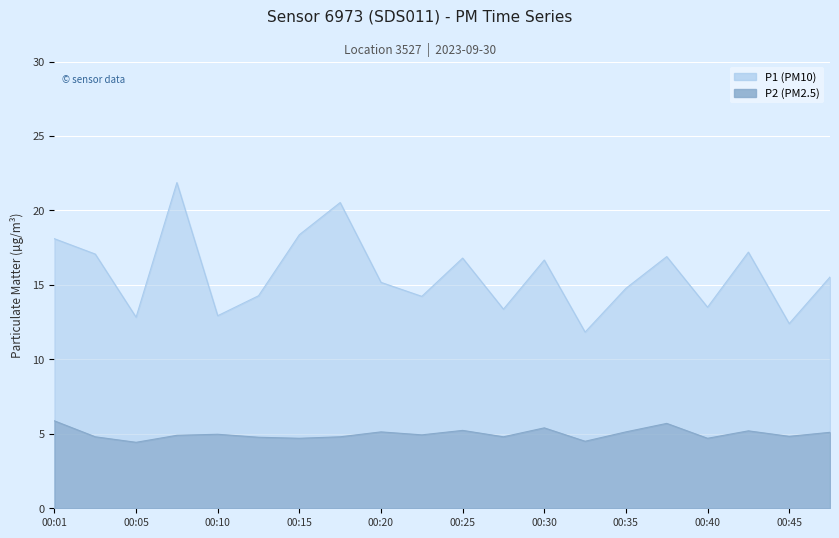

True or false: P1 and P2 cross at least once.

False